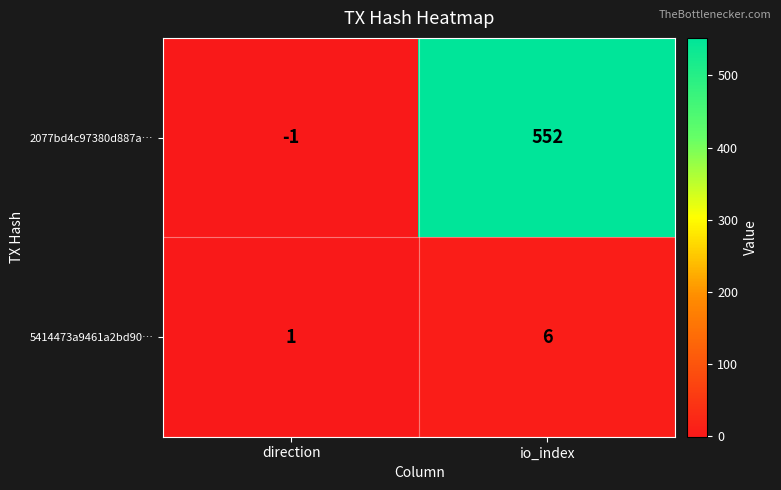

Which series changed the most between direction and io_index?

2077bd4c97380d887a…